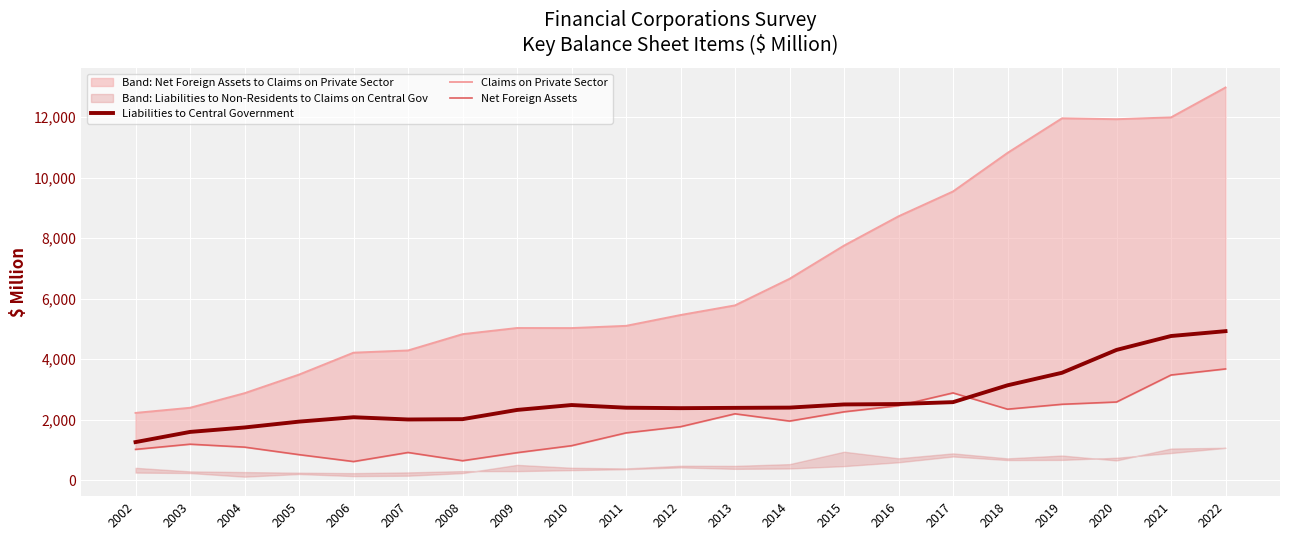

Is it true that Net Foreign Assets equals 1523.8 at 2015?

False